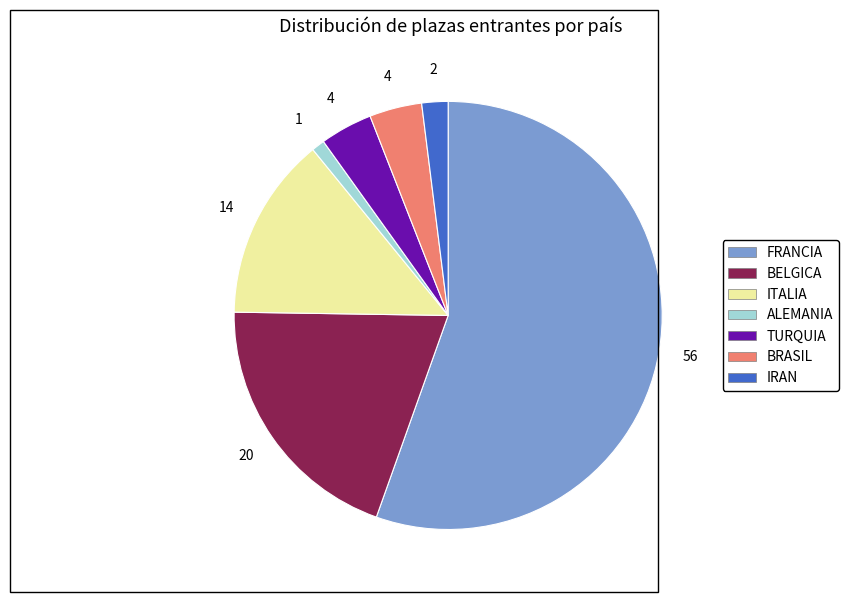

Which slice represents more than half of the pie?

FRANCIA